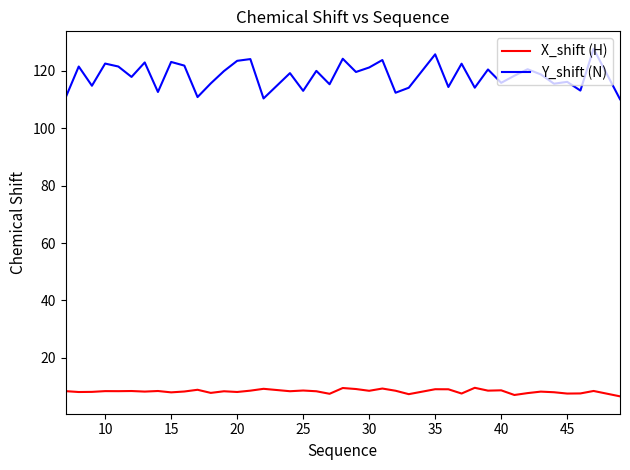

What is the difference between the maximum and minimum values in the Y_shift (N) series?

17.6